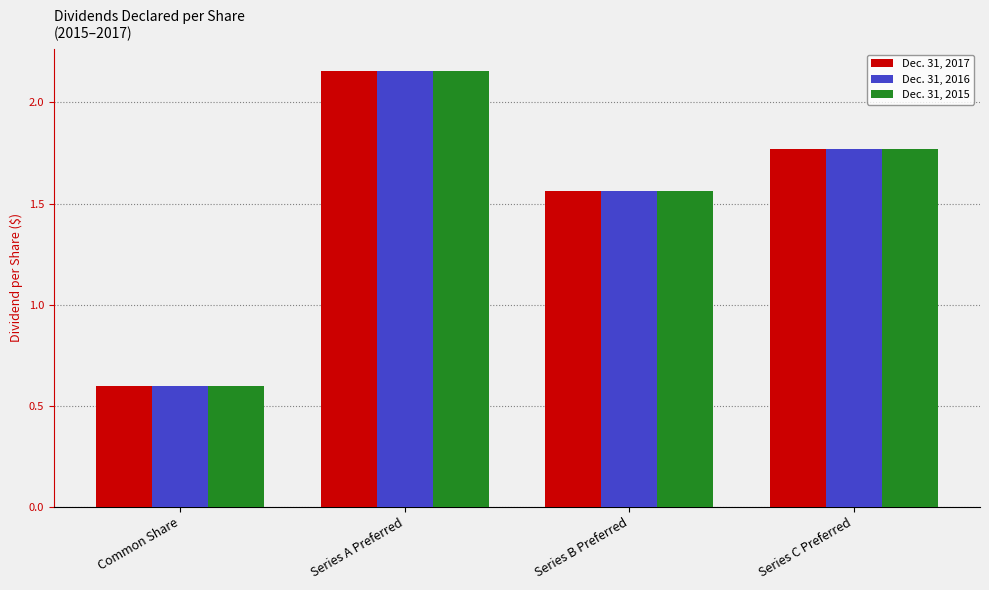

What is the value of the Dec. 31, 2015 bar at the 1st from the left?

0.6